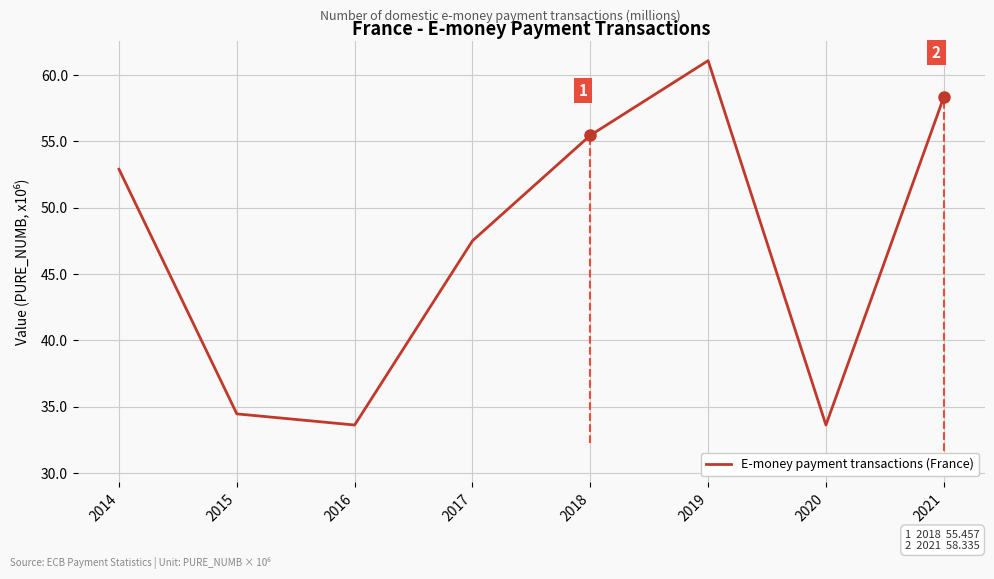

Reading left to right, transcribe all the data shown in this chart.

52.9	34.5	33.6	47.5	55.5	61.1	33.6	58.3